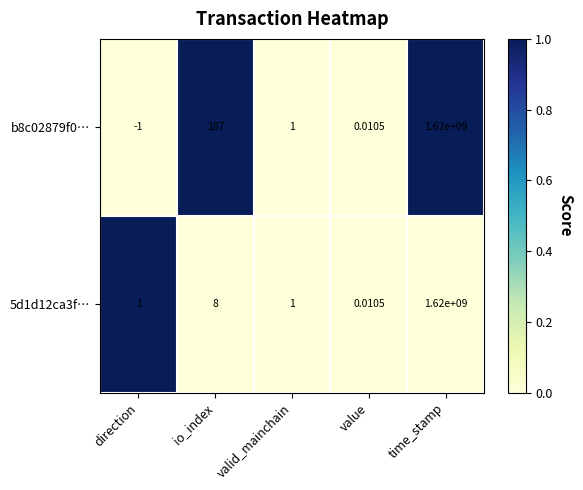

Is the value of 5d1d12ca3f… at time_stamp greater than the value of b8c02879f0… at valid_mainchain?

Yes